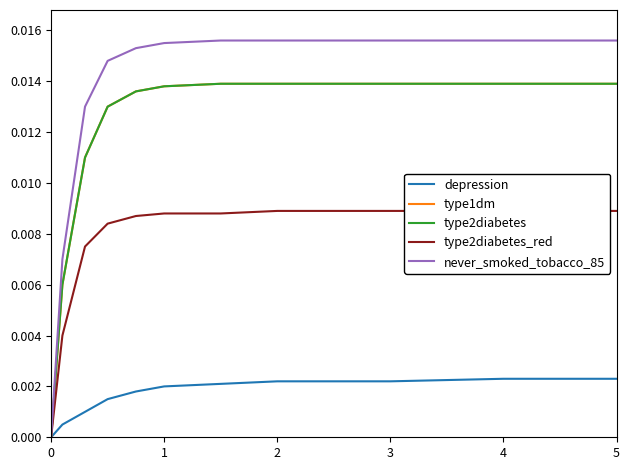

True or false: depression has more than 0 points higher than both neighbors.

False